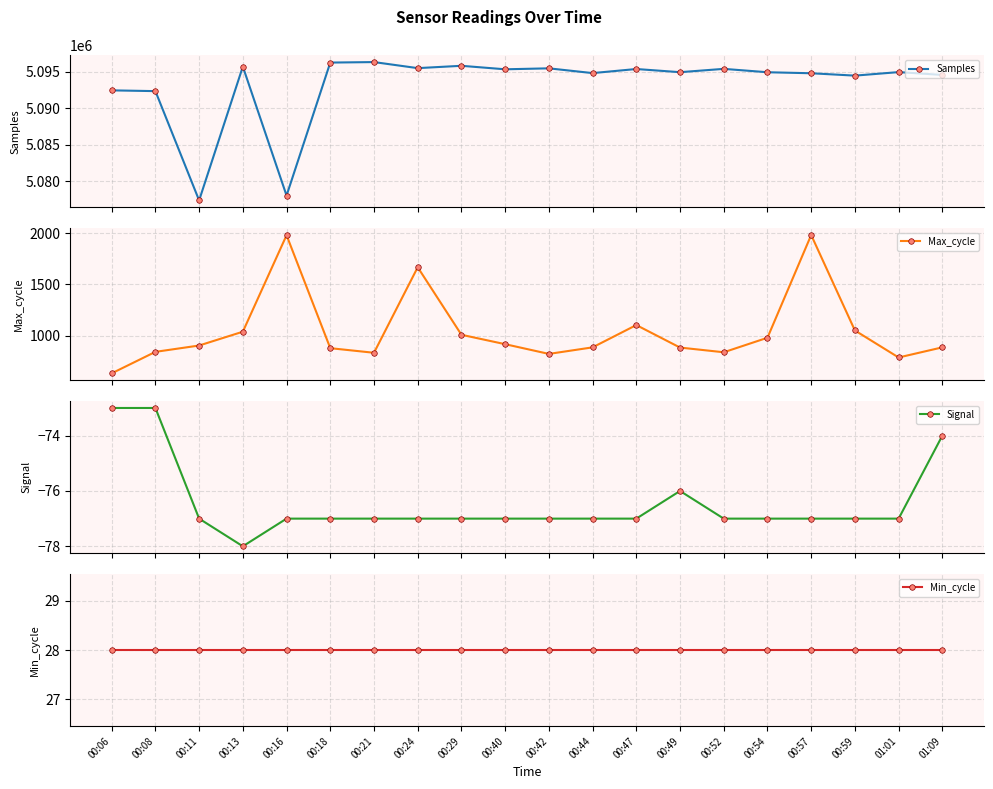

What is the difference between the maximum and minimum values in the Max_cycle series?

1352